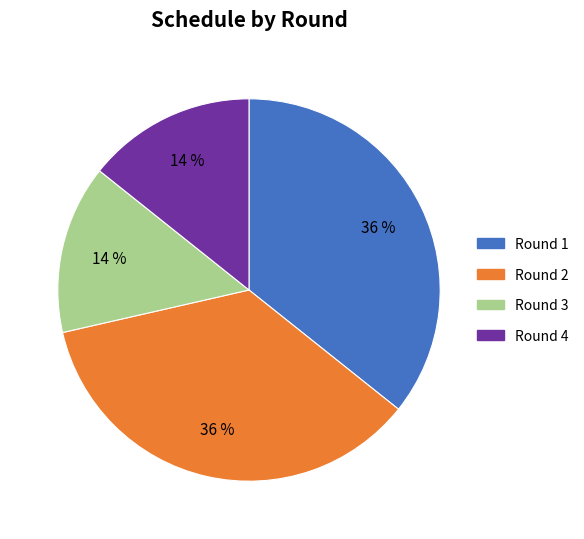

Combined, do Round 1 and Round 2 account for over 50%?

Yes